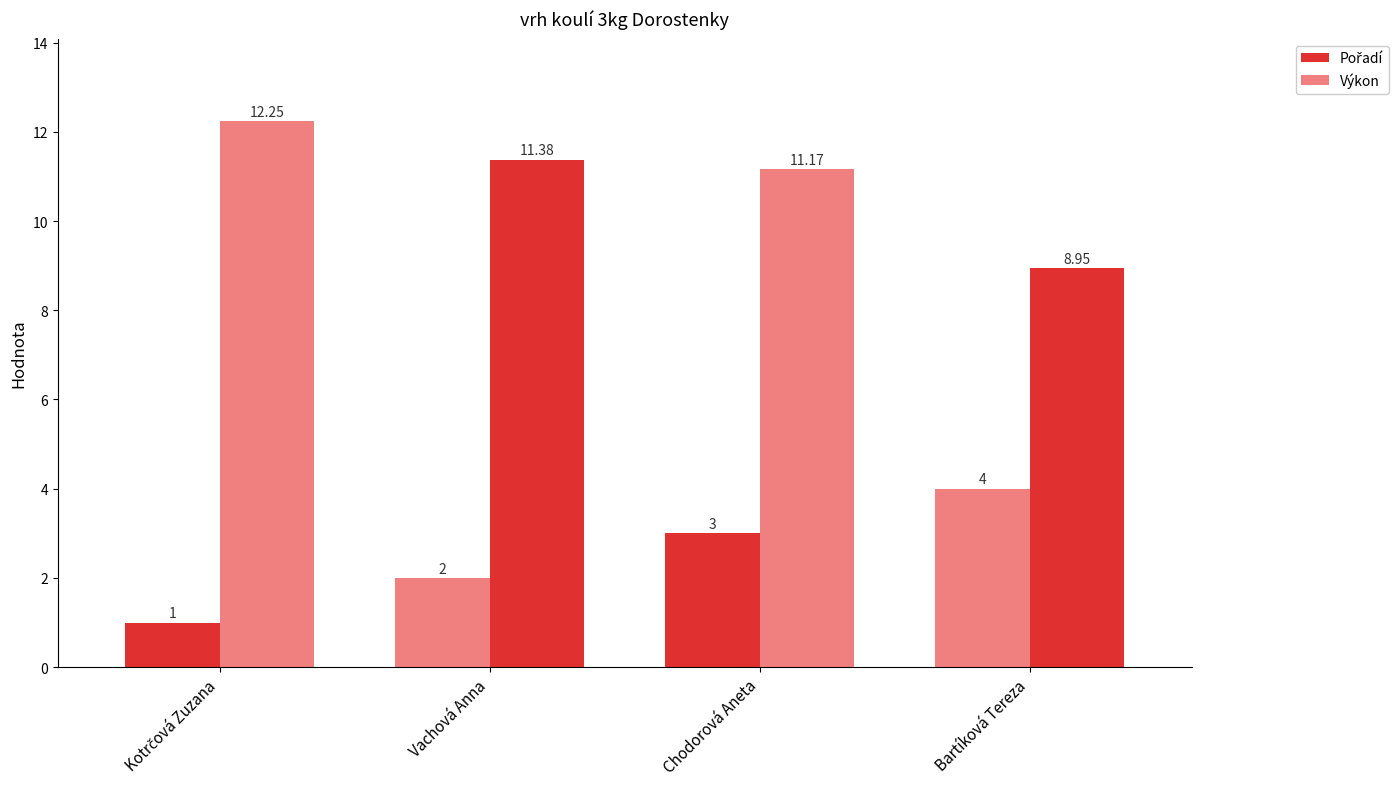

At how many categories does at least one series exceed 10?

3